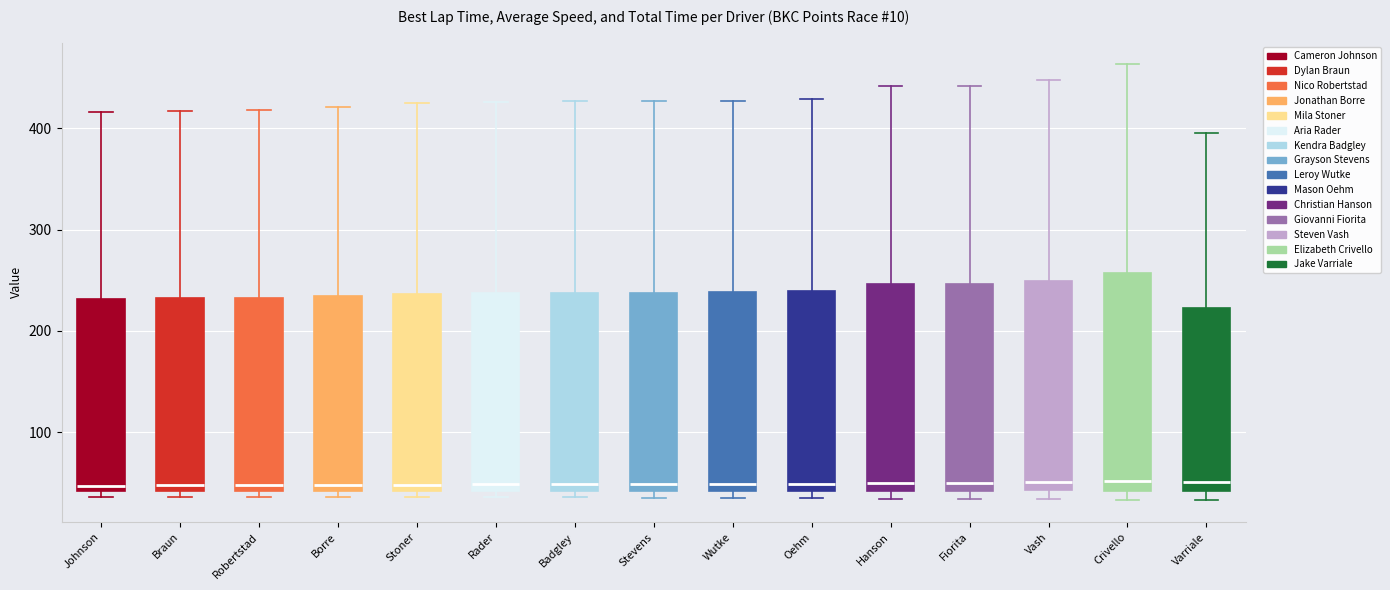

Where does the upper whisker of the box for Crivello end on the y-axis? The values are not printed on the chart, so give them approximately, as read against the axis.

460